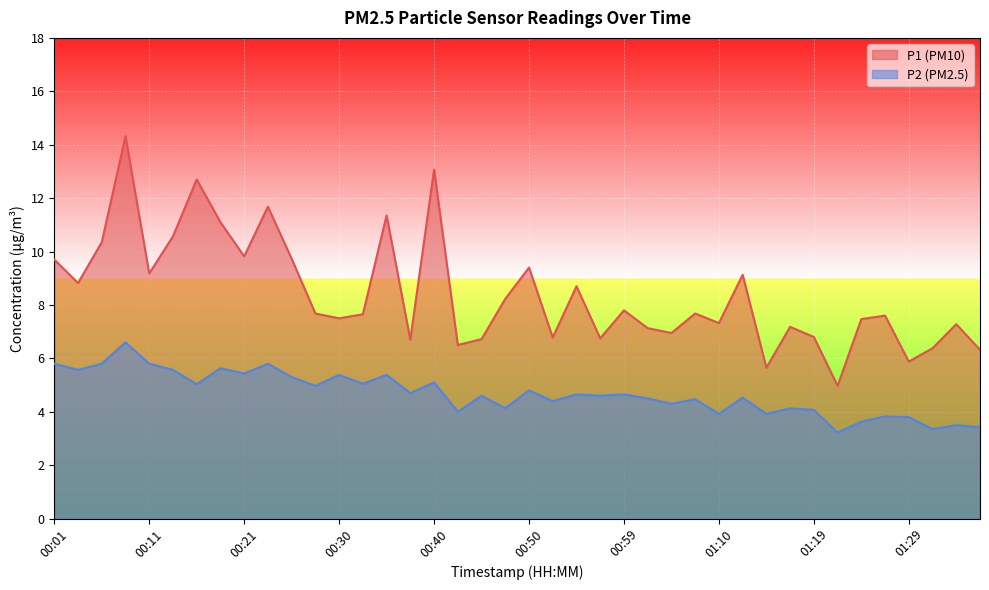

Rank the series by their average value, from lowest to highest.

P2, P1